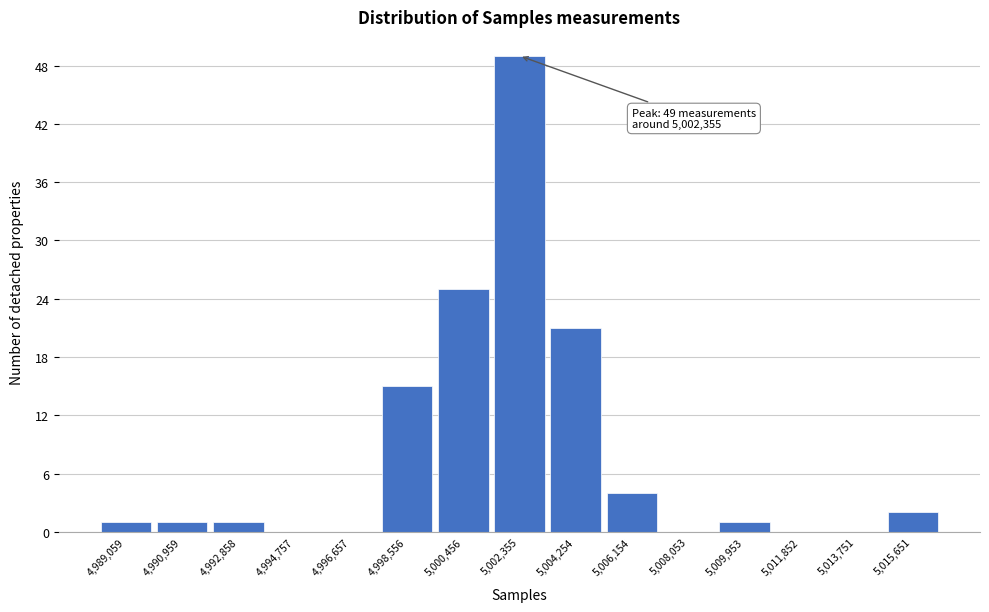

Over which range of the x-axis is the bar tallest?

5001400 to 5003400